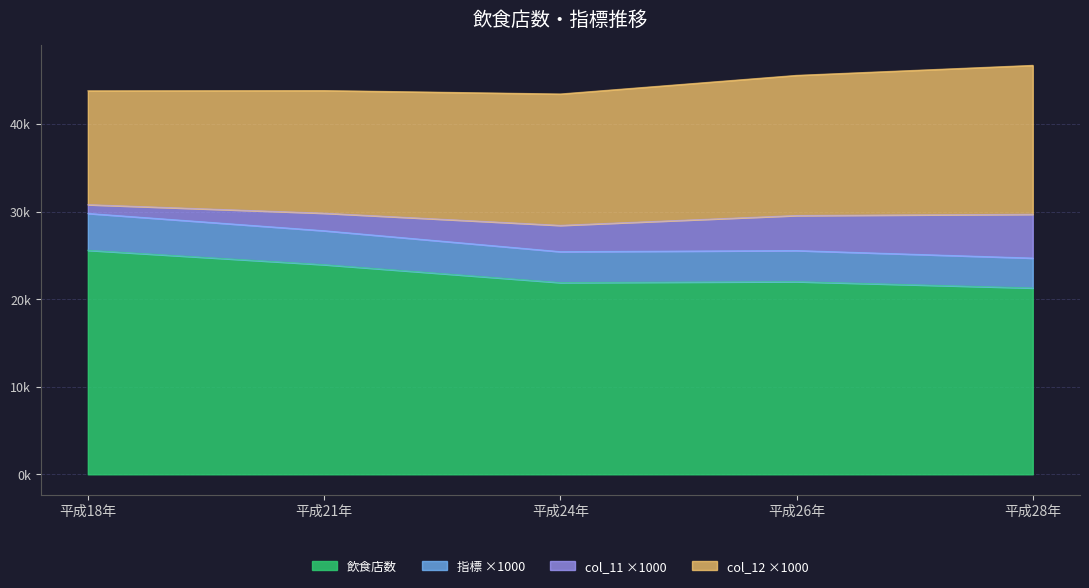

At which label does 指標 first exceed 25542?

平成18年